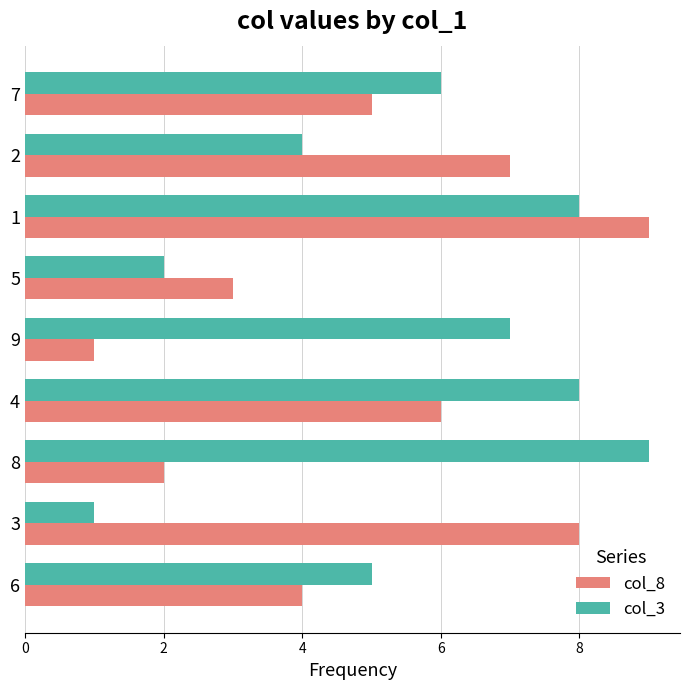

List the series in order of their overall mean, lowest first.

col_8, col_3